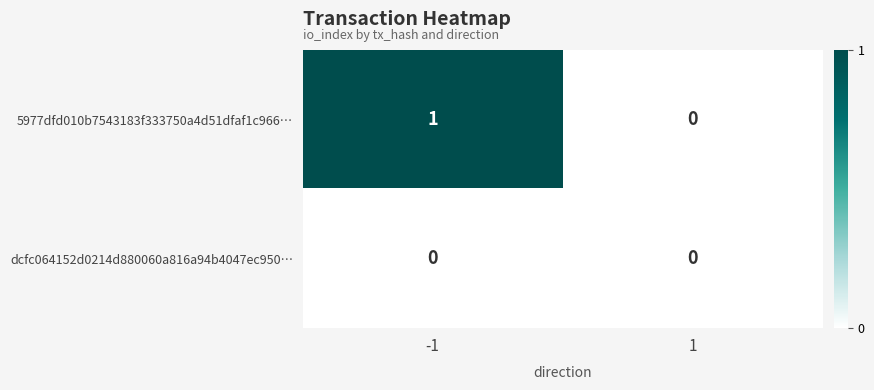

Which series has the widest spread of values?

5977dfd010b7543183f333750a4d51dfaf1c966…